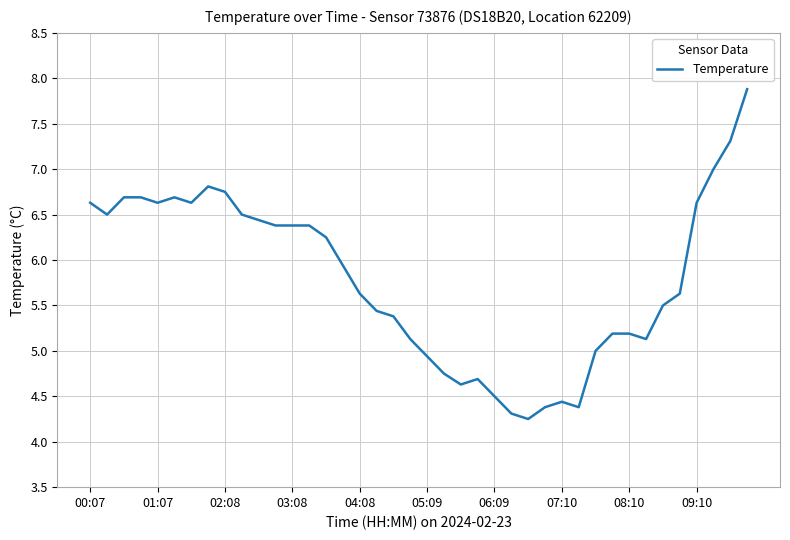

What is the greatest value displayed?

7.9